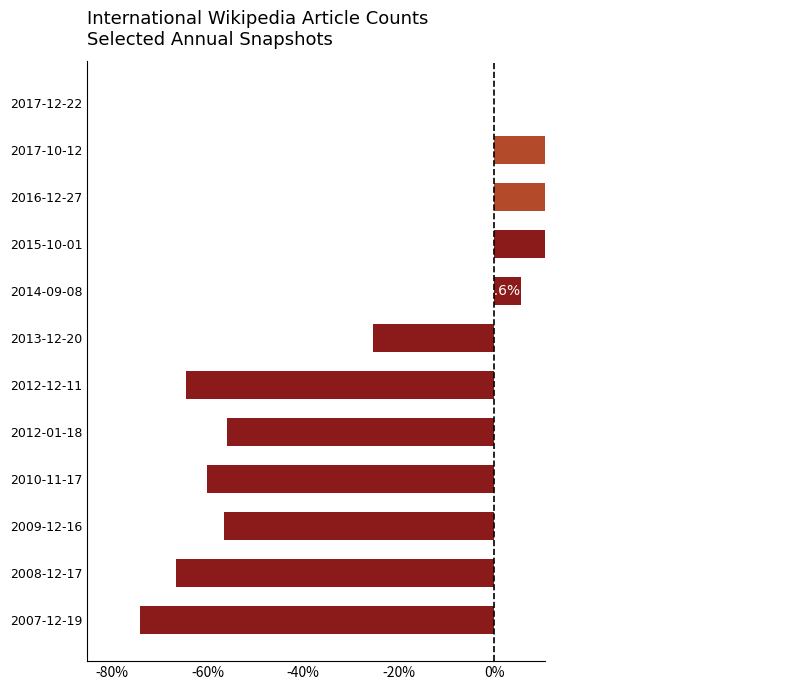

The value at 2013-12-20 is -40.8. True or false?

False